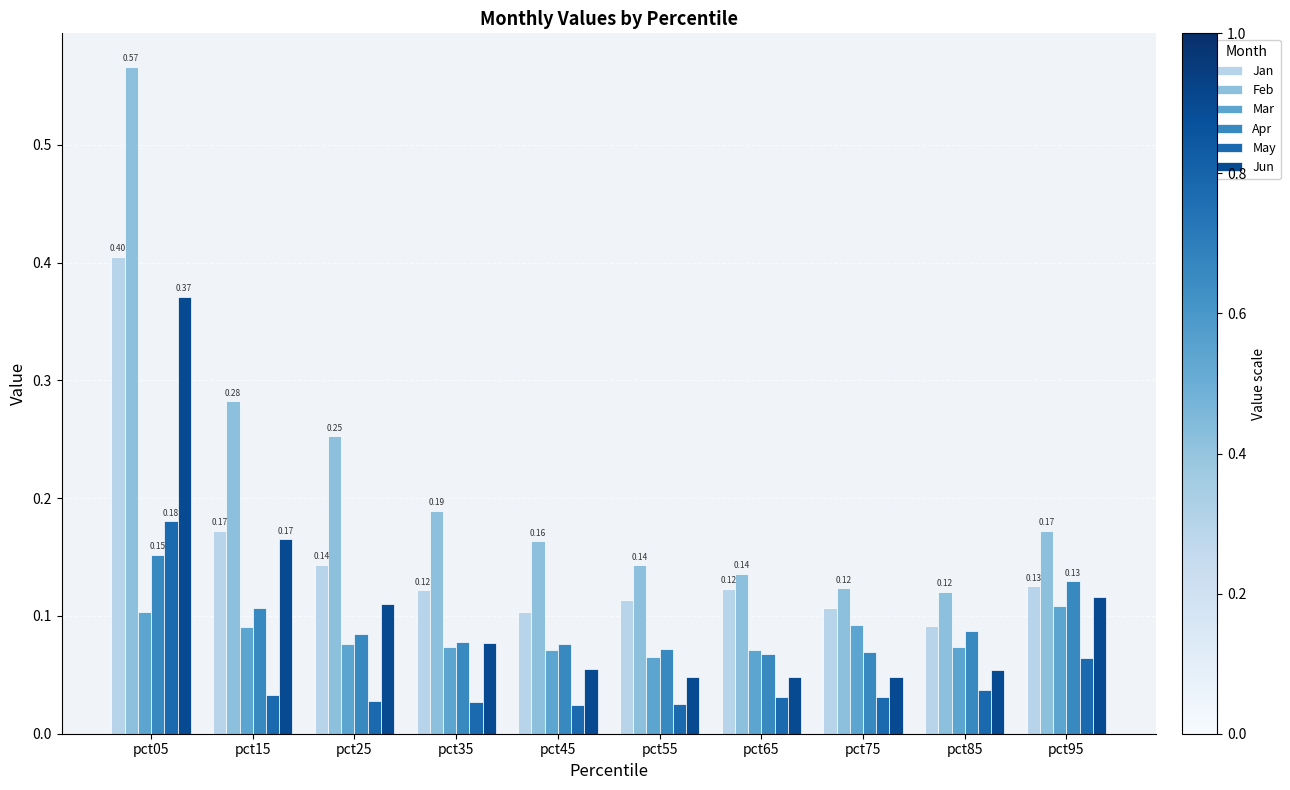

What is the sum of all Apr values?

0.9